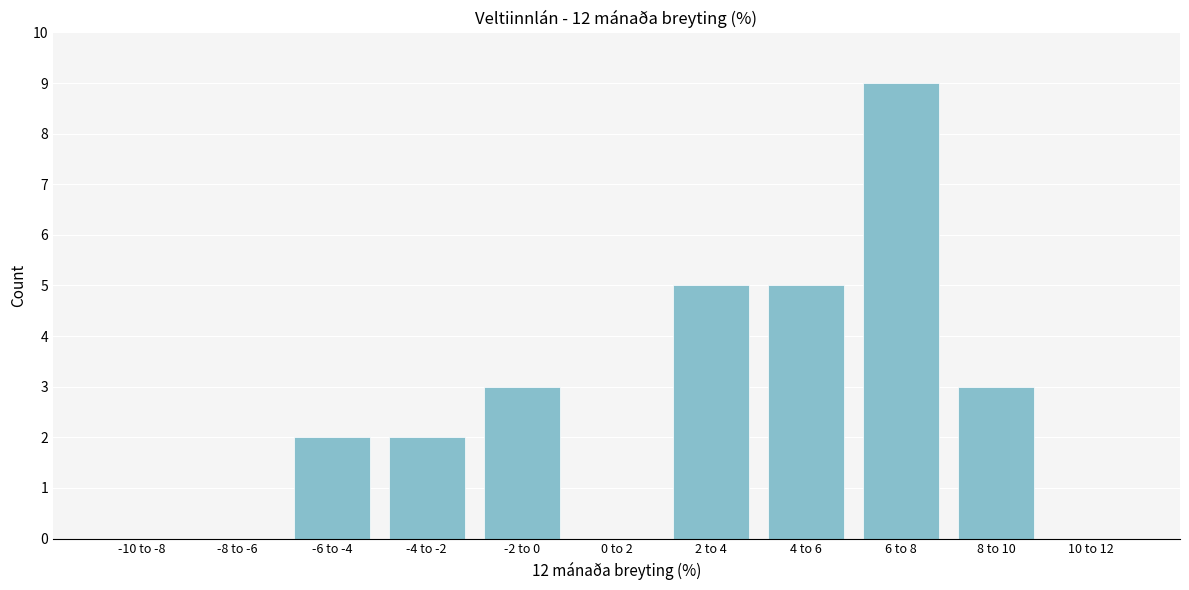

Reading left to right, transcribe all the data shown in this chart.

-10 to -8=0	-8 to -6=0	-6 to -4=2	-4 to -2=2	-2 to 0=3	0 to 2=0	2 to 4=5	4 to 6=5	6 to 8=9	8 to 10=3	10 to 12=0